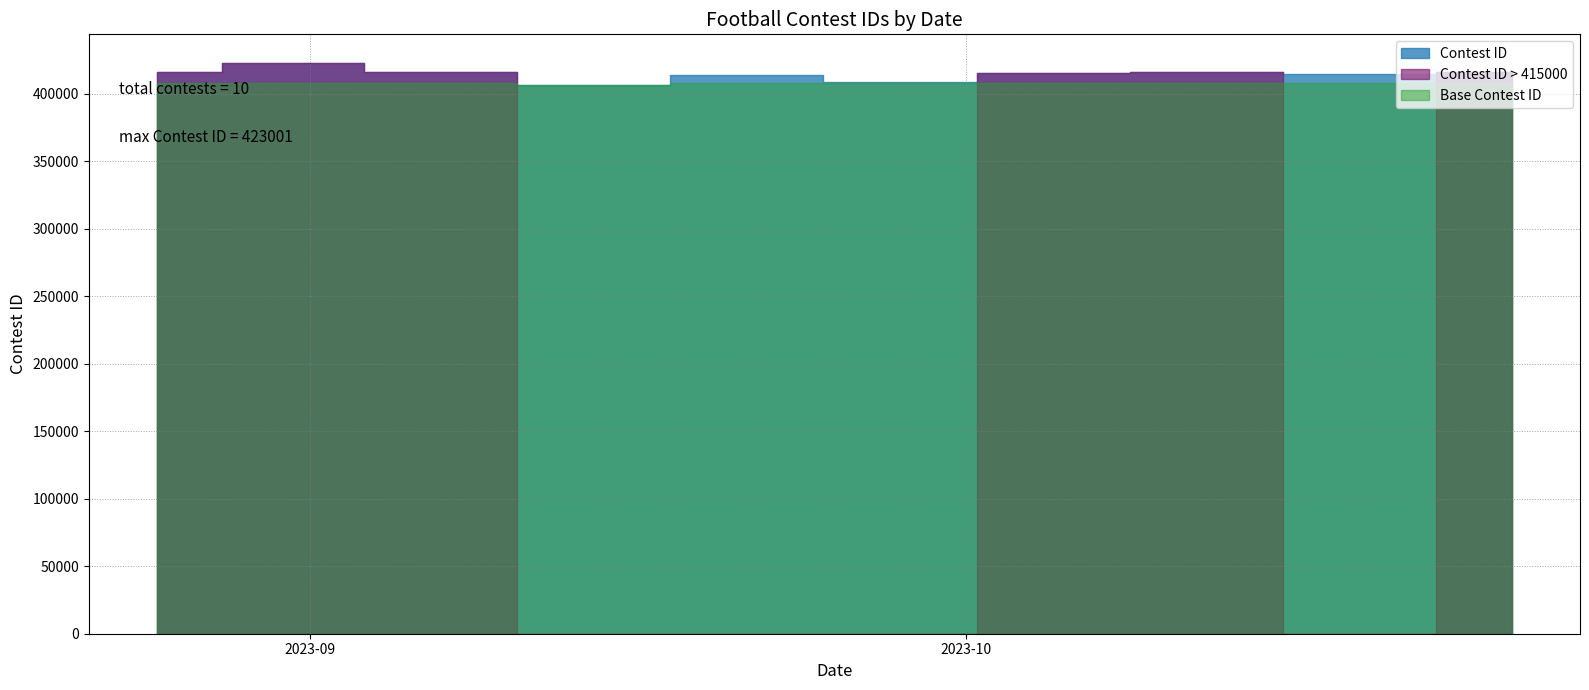

What is the difference between the second highest and second lowest values?

7393